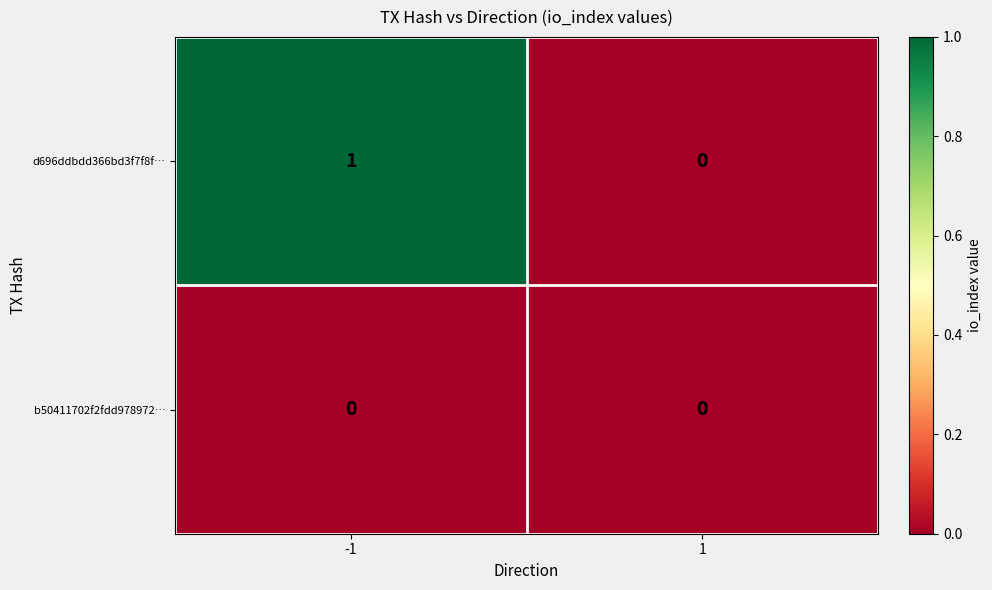

List the series in order of their overall mean, highest first.

d696ddbdd366bd3f7f8f…, b50411702f2fdd978972…